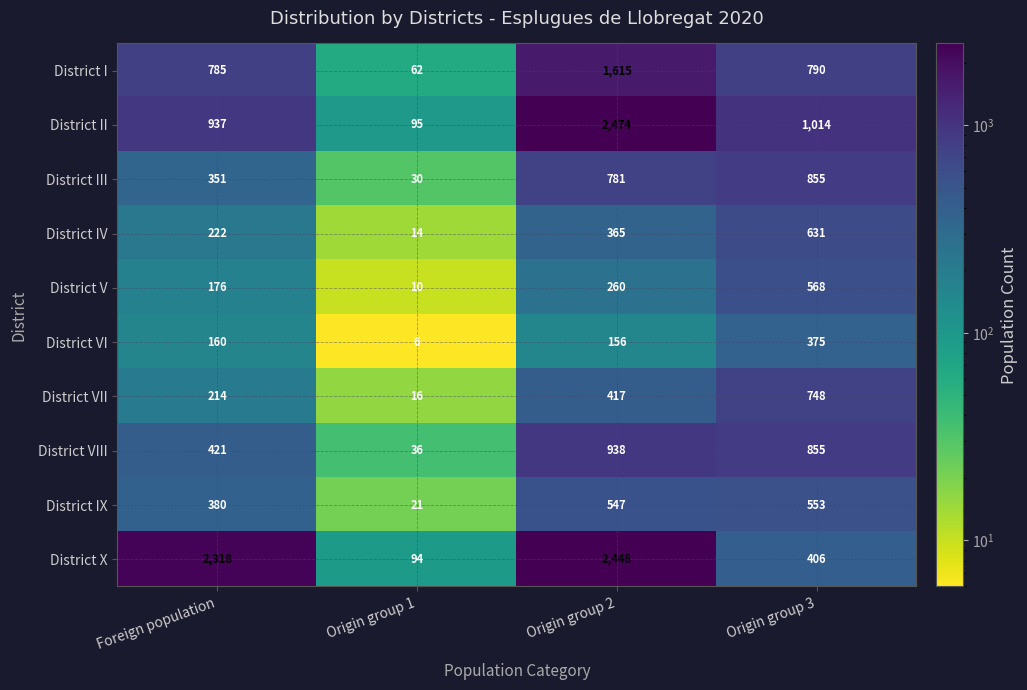

What is the sum of all District VIII values?

2250